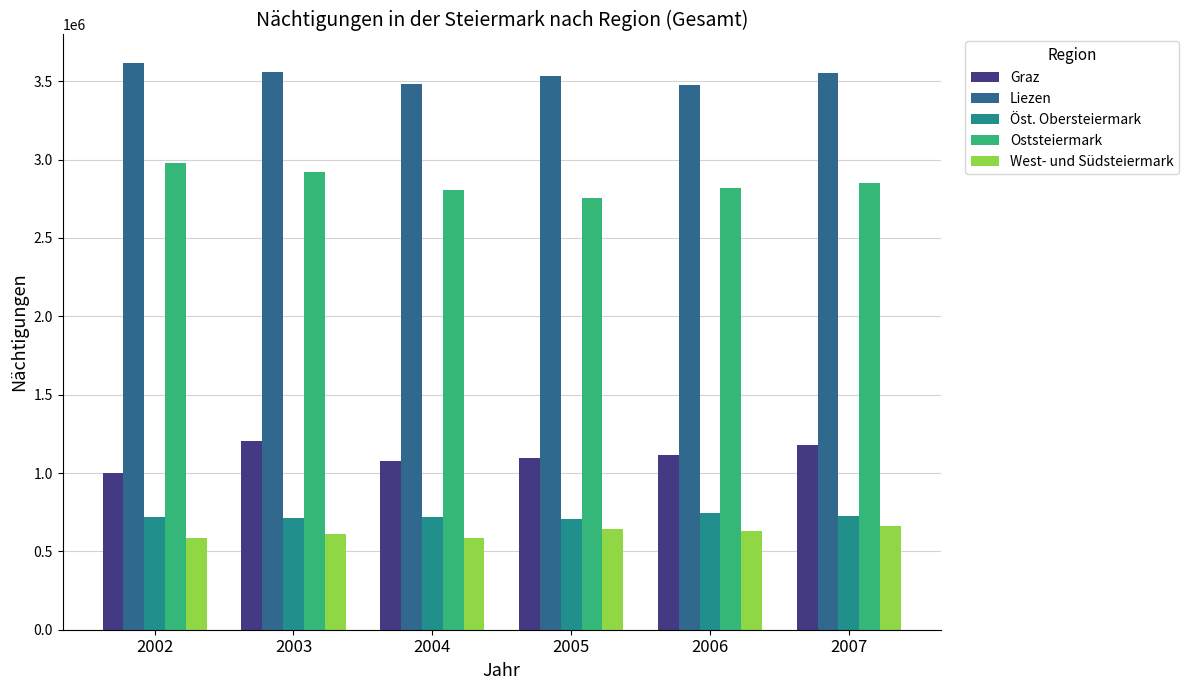

What is the difference between the highest and lowest values at 2002?

3030196